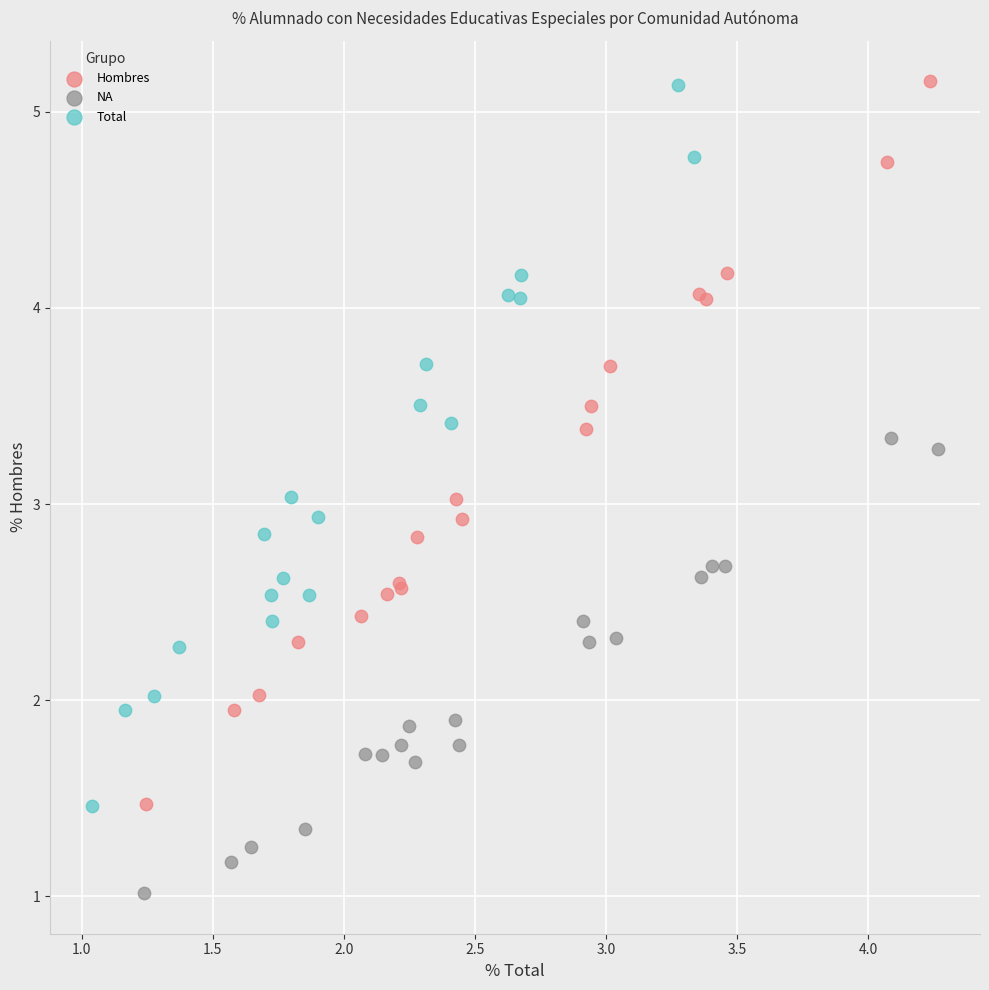

Which series has the largest Y range (max minus min)?

Hombres